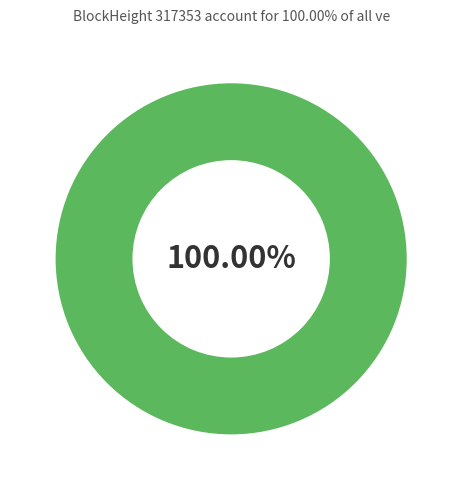

Combined, do 317353 and 317372 account for over 50%?

Yes